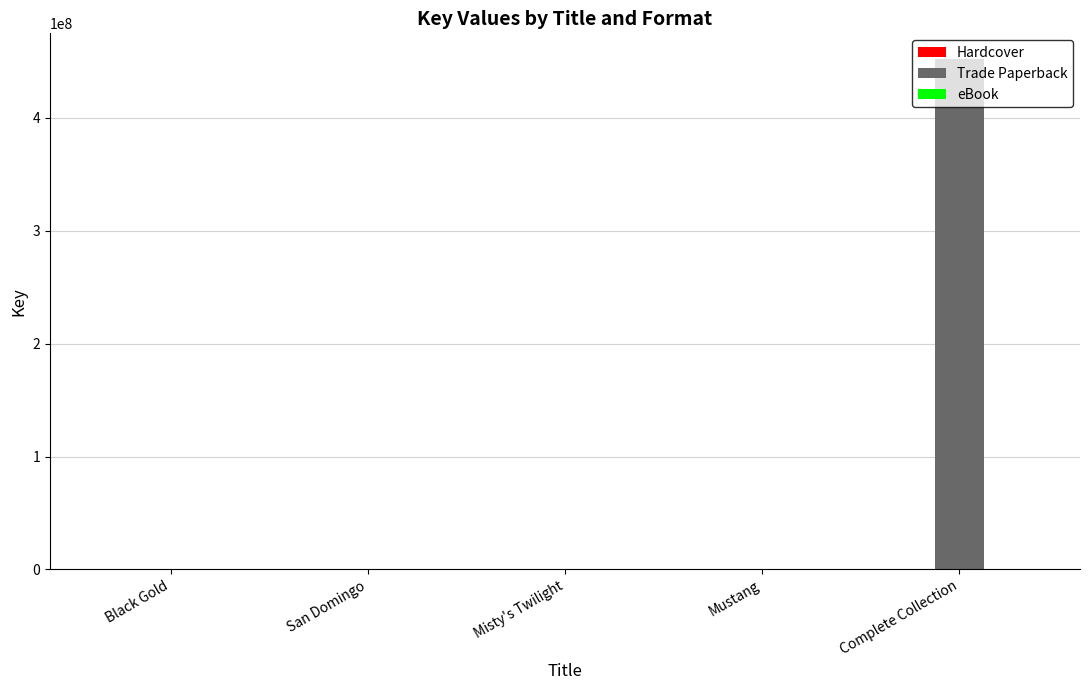

The value of Trade Paperback at Complete Collection is 163331182. True or false?

False